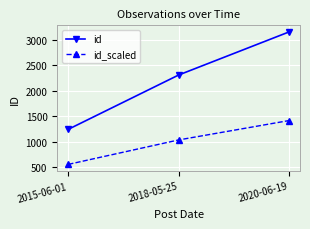

Which series has the largest range (max minus min)?

id